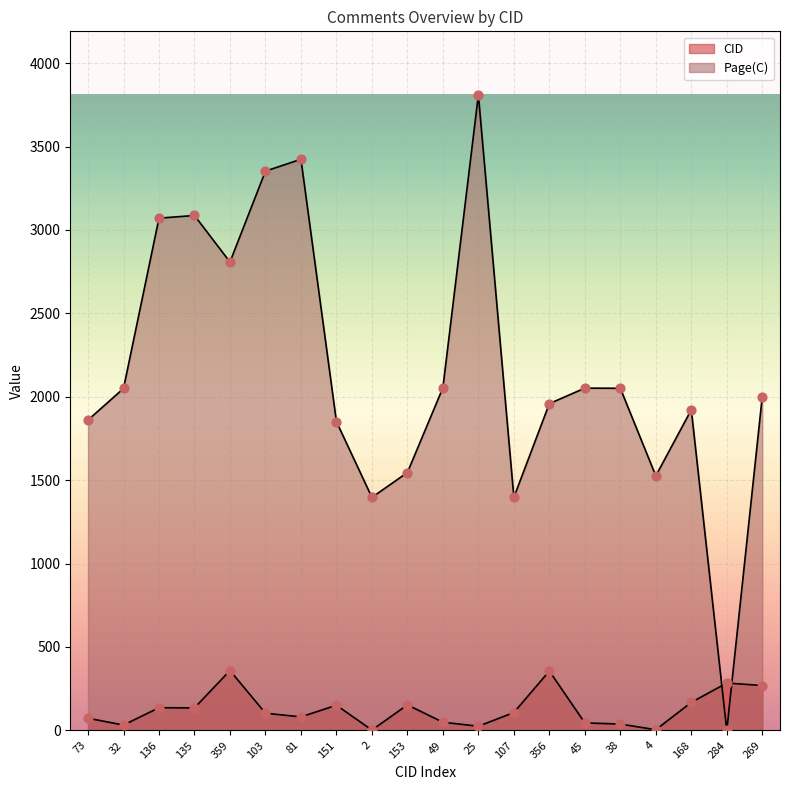

Is the value of Page at 168 greater than the value of CID at 107?

Yes